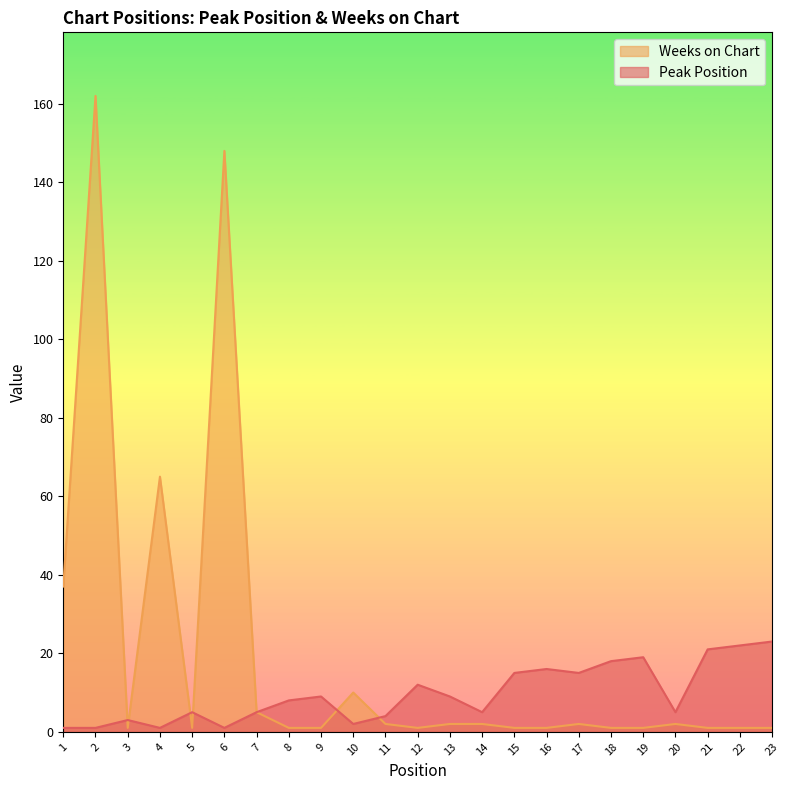

Between 12 and 22, which is larger?

22